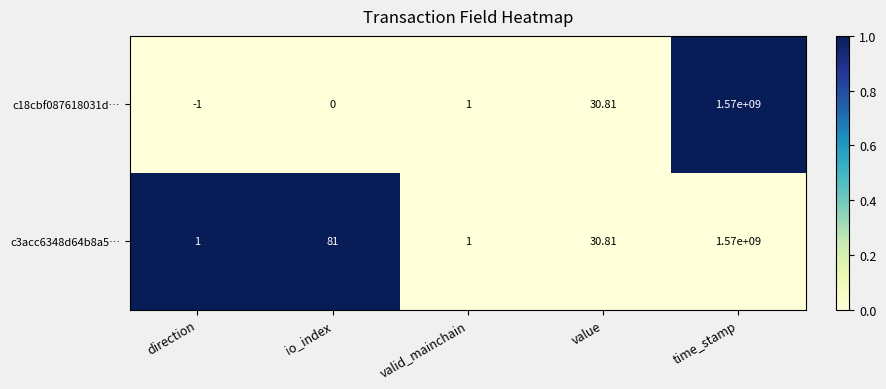

Between io_index and value, which series saw the biggest shift?

c3acc6348d64b8a5…